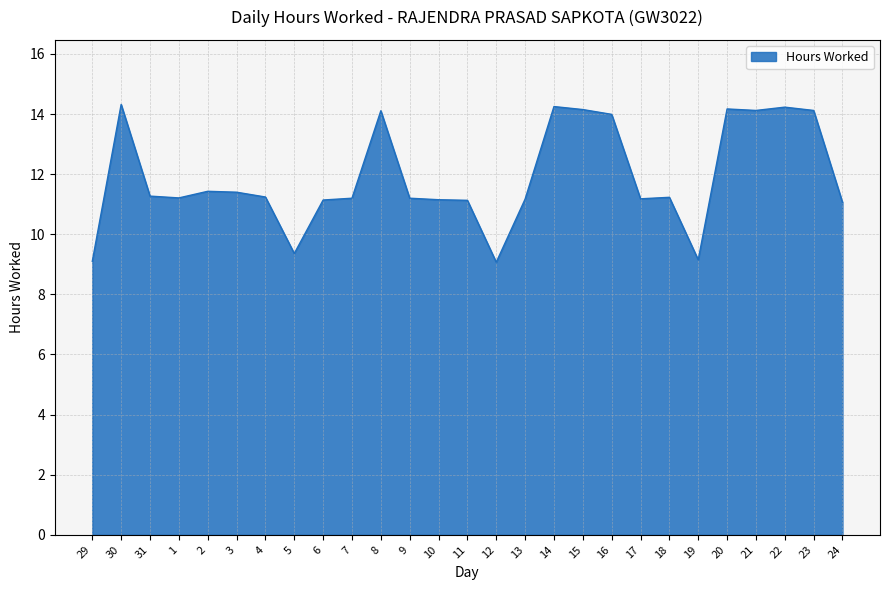

What is the ratio of the value at 21 to the value at 9?

1.3